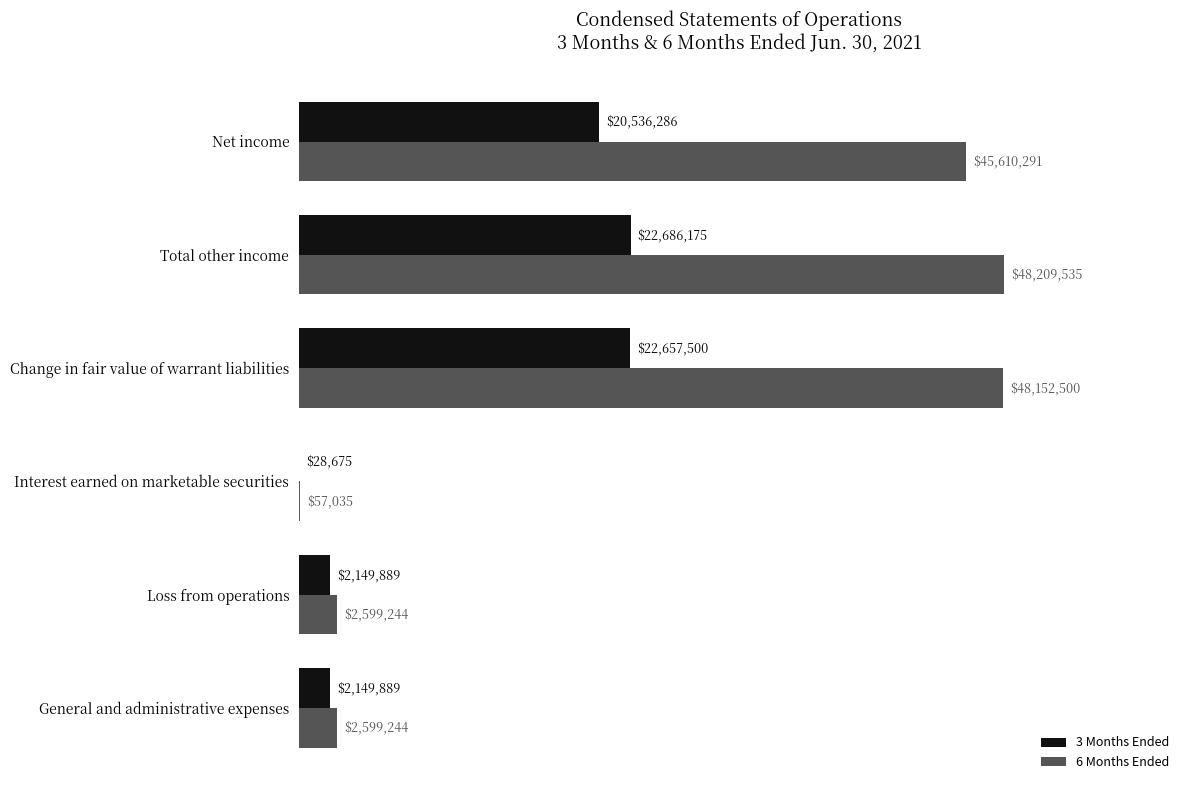

Is the value of 3 Months Ended at Net income greater than the value of 6 Months Ended at Loss from operations?

Yes